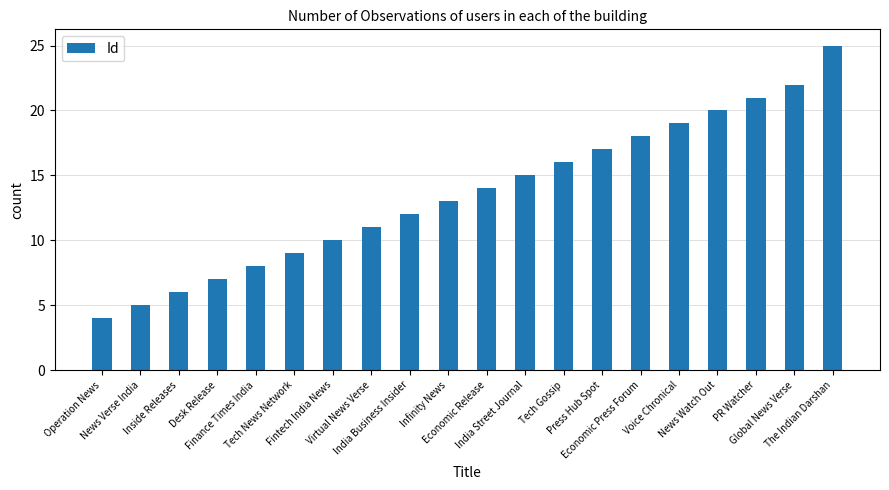

Reading left to right, what are all the values shown in this chart?

Operation News=4	News Verse India=5	Inside Releases=6	Desk Release=7	Finance Times India=8	Tech News Network=9	Fintech India News=10	Virtual News Verse=11	India Business Insider=12	Infinity News=13	Economic Release=14	India Street Journal=15	Tech Gossip=16	Press Hub Spot=17	Economic Press Forum=18	Voice Chronical=19	News Watch Out=20	PR Watcher=21	Global News Verse=22	The Indian Darshan=25